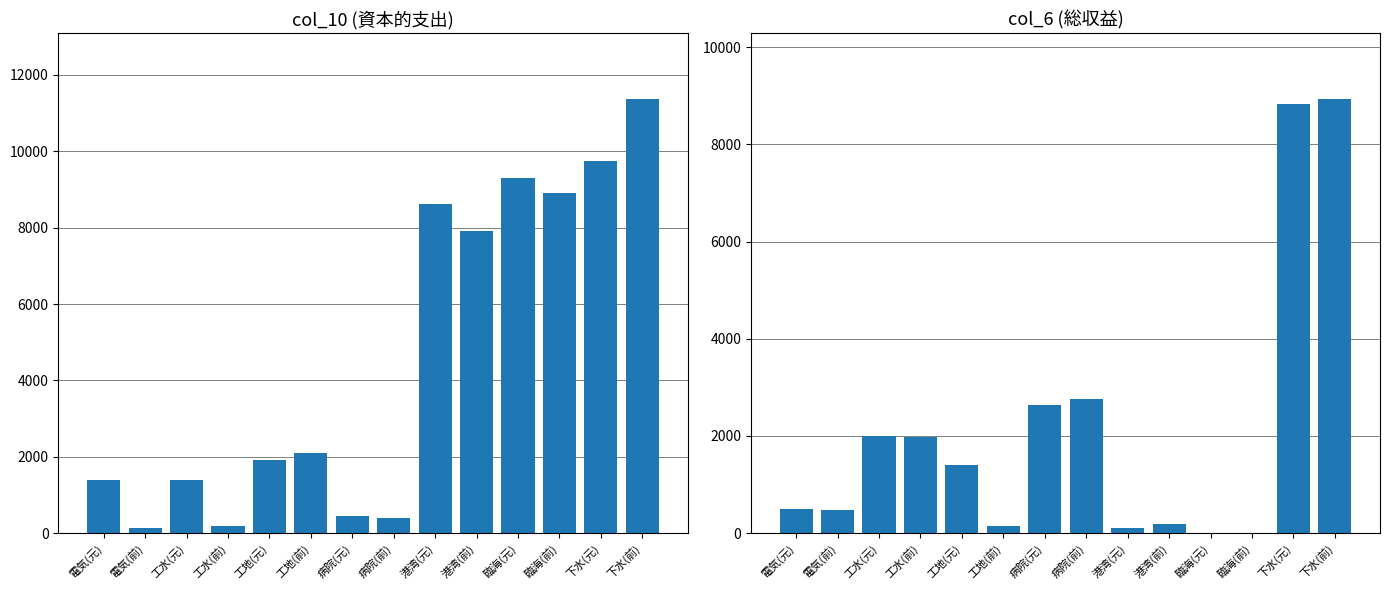

Is it true that col_10 (資本的支出) equals 453 at 病院(元)?

True